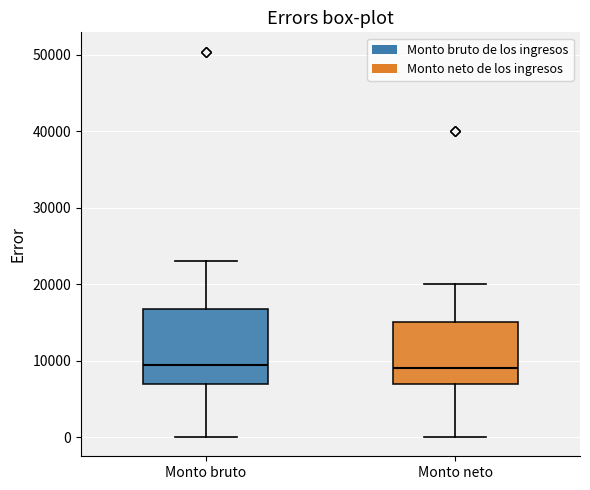

Reading left to right, read every box against the y-axis: the position of its median line, the range the box covers, and the ends of its whiskers. The values are not printed on the chart, so give them approximately, as read against the axis.

Monto bruto: median 9000, box 7000 to 17000, whiskers 0 to 23000
Monto neto: median 9000, box 7000 to 15000, whiskers 0 to 20000